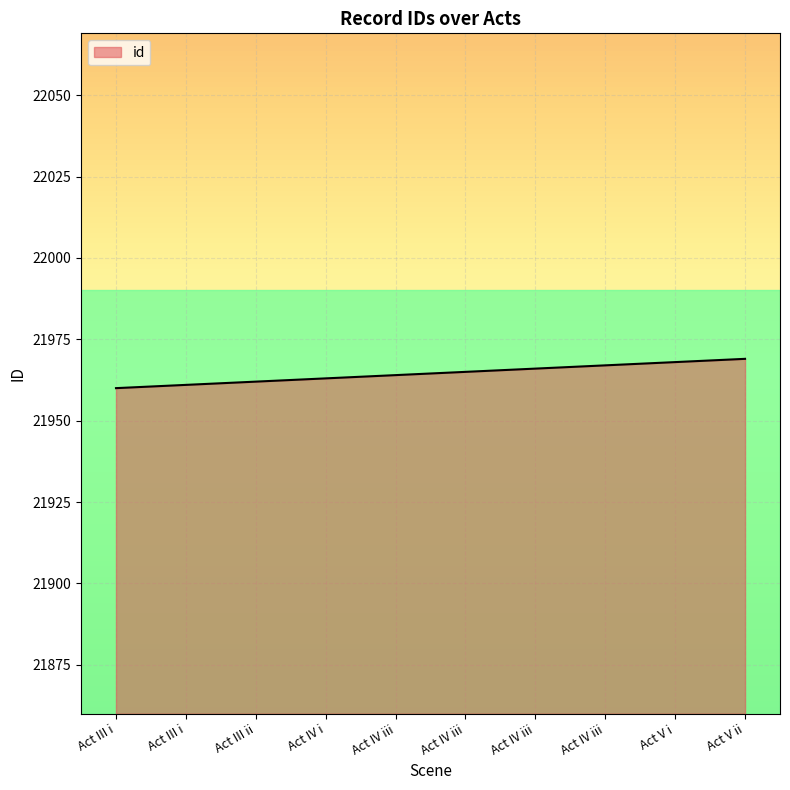

What is the maximum value shown in the chart?

21969